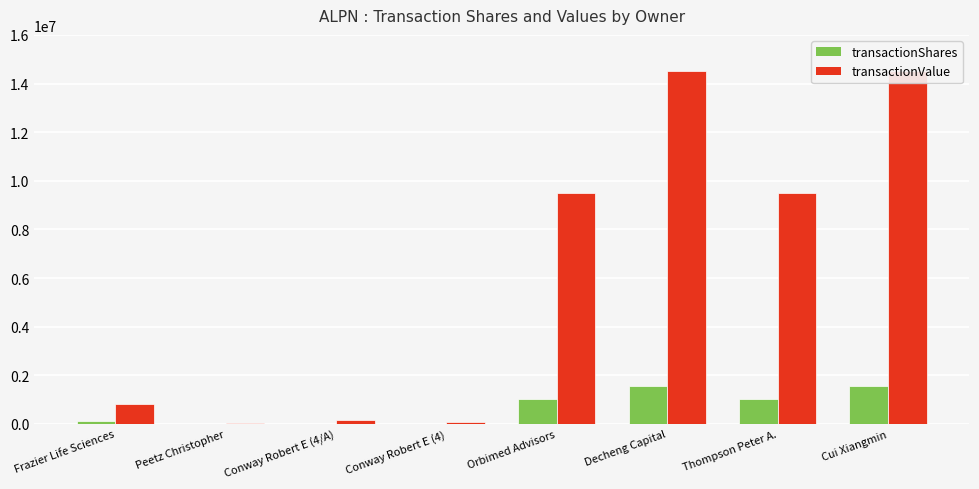

Does the chart contain any negative values?

No